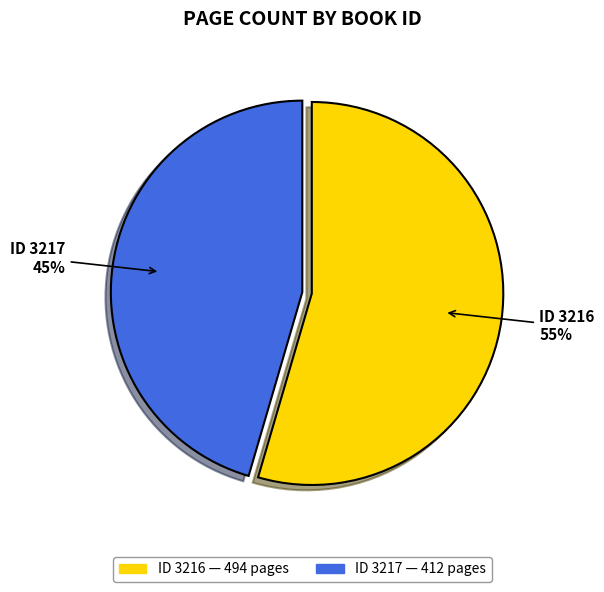

What percentage is the ID 3217 45% slice, to the nearest percent?

45%